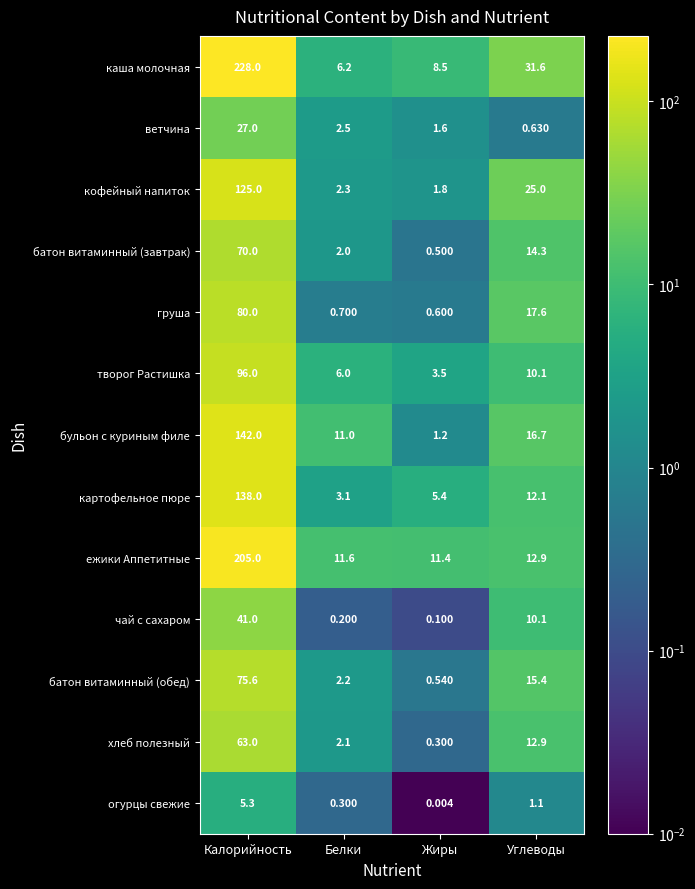

How many distinct data groups are displayed?

13